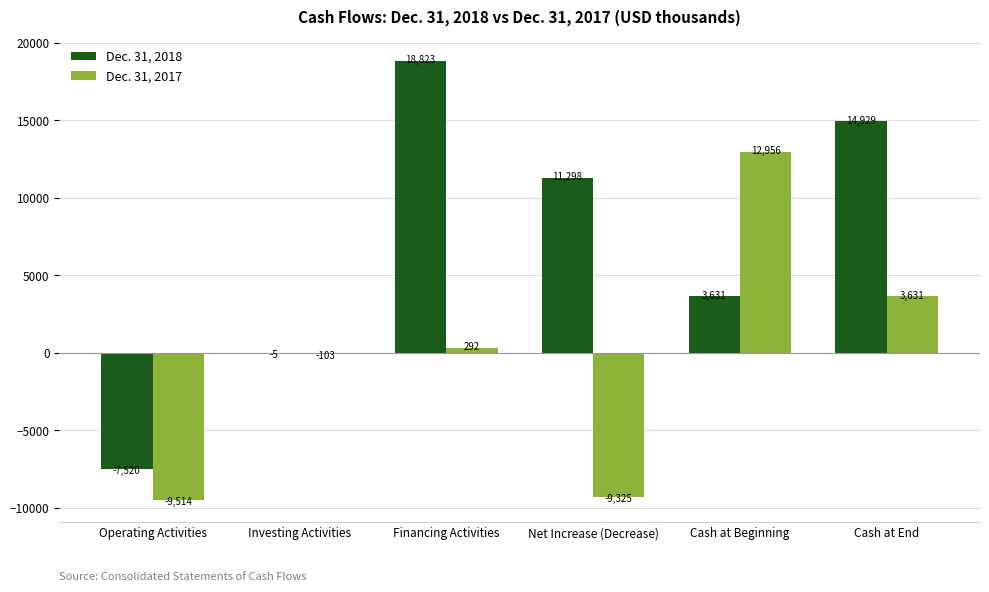

At which category does the chart reach its peak across all series?

Financing Activities